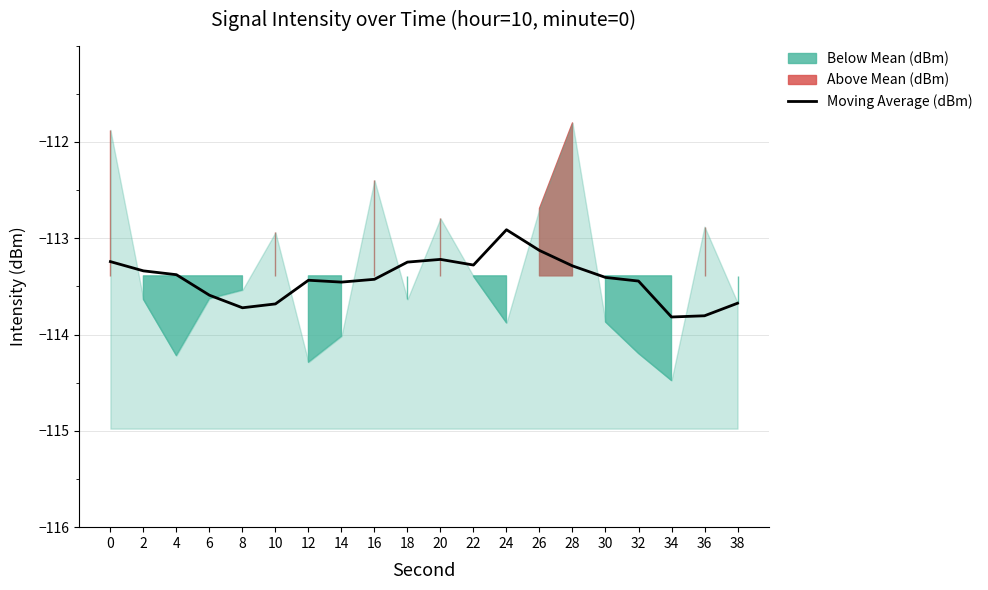

The chart shows a value of -190.5 at 8. True or false?

False